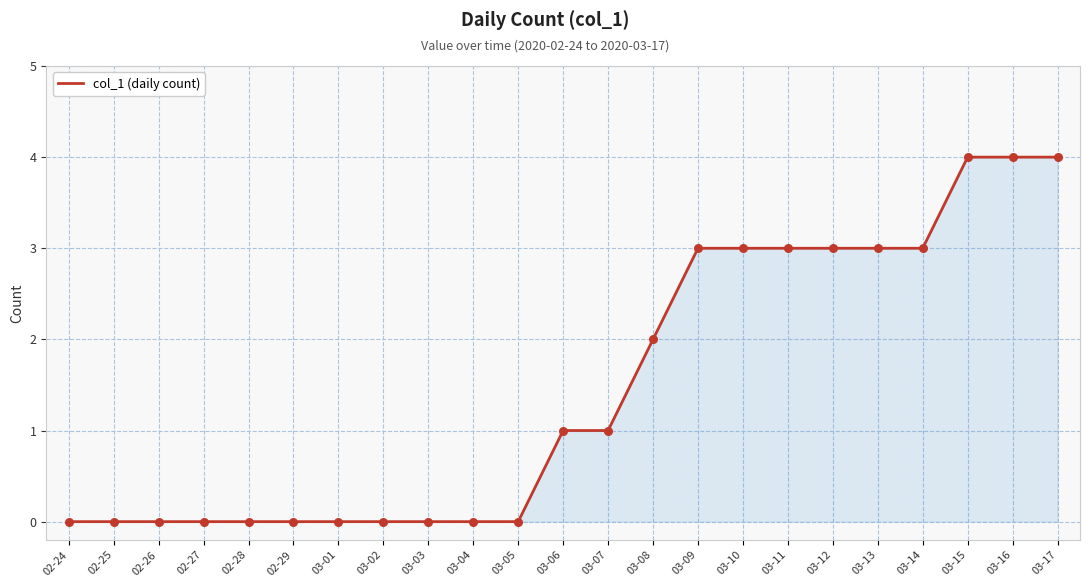

Between 03-09 and 02-28, which is larger?

03-09